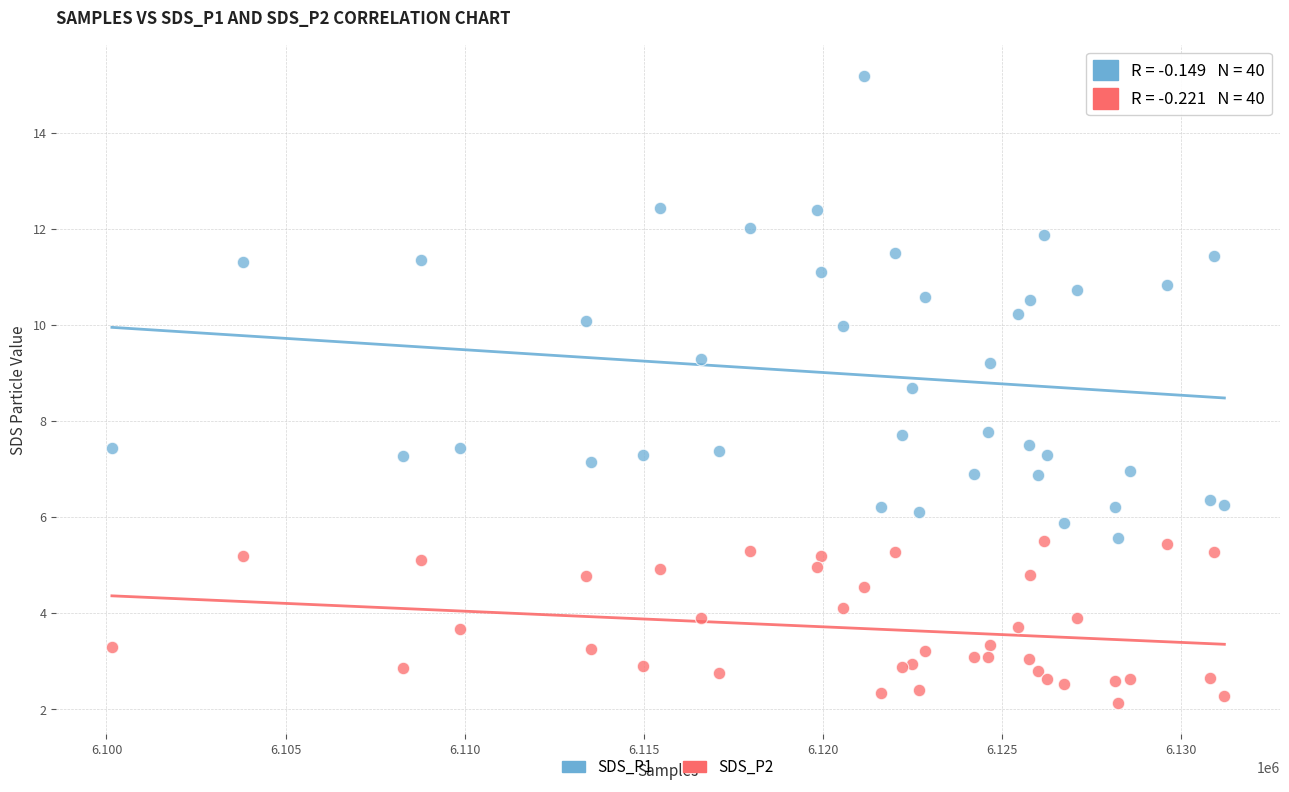

Which series has the widest spread of Y values?

SDS_P1